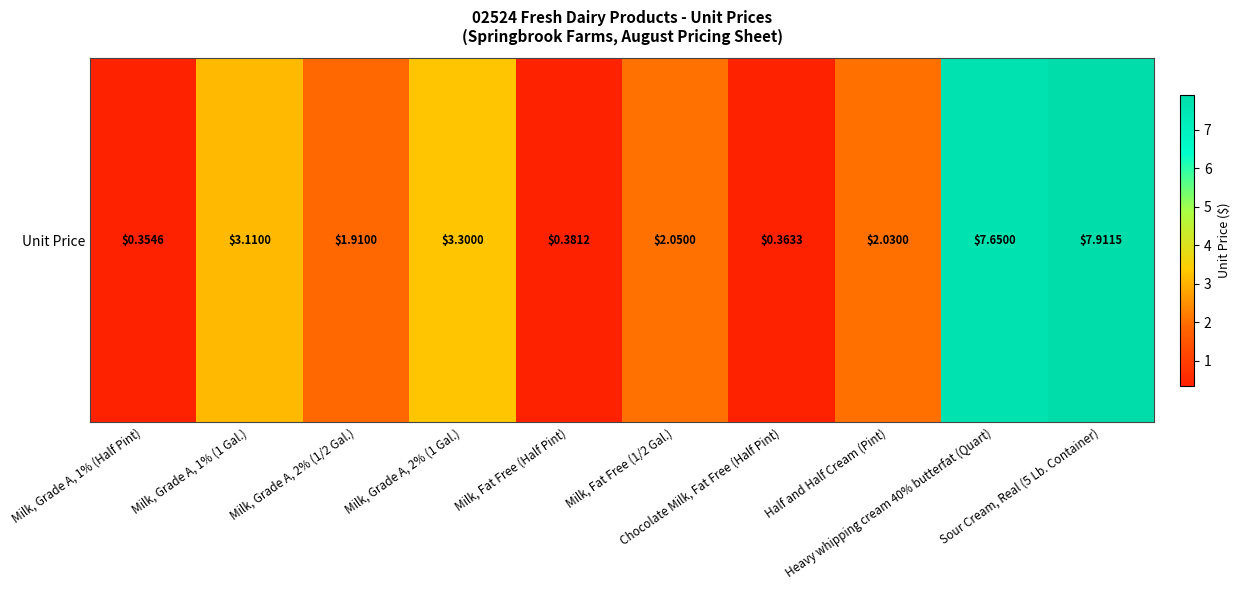

What is the difference between the values at Milk, Fat Free (1/2 Gal.) and Milk, Fat Free (Half Pint)?

1.7